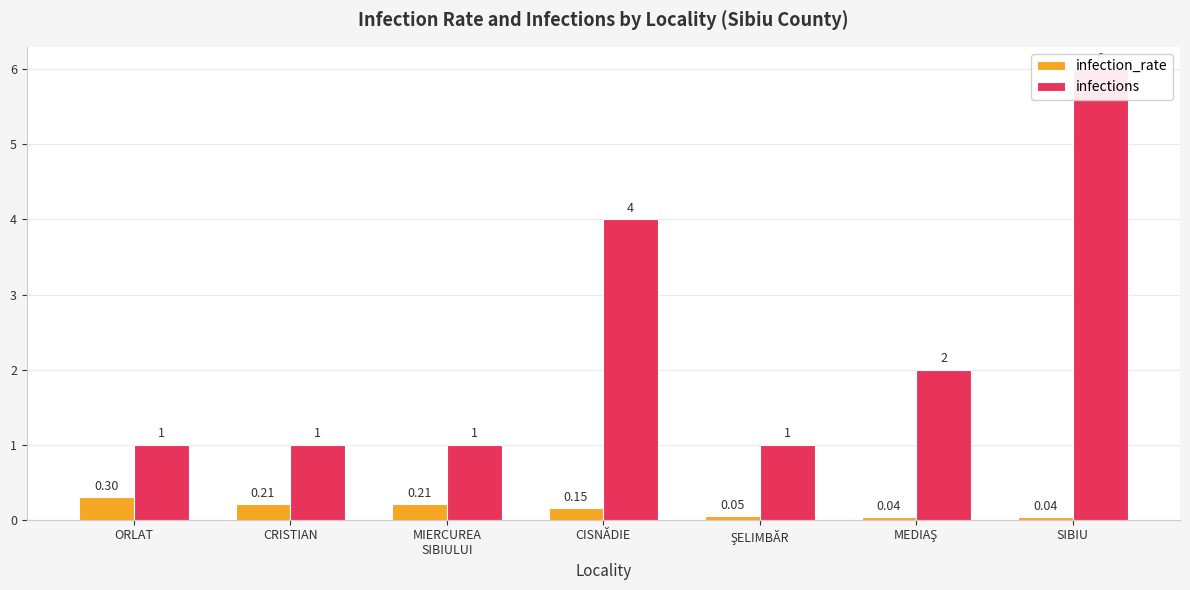

How many values in the infections series exceed 1?

3